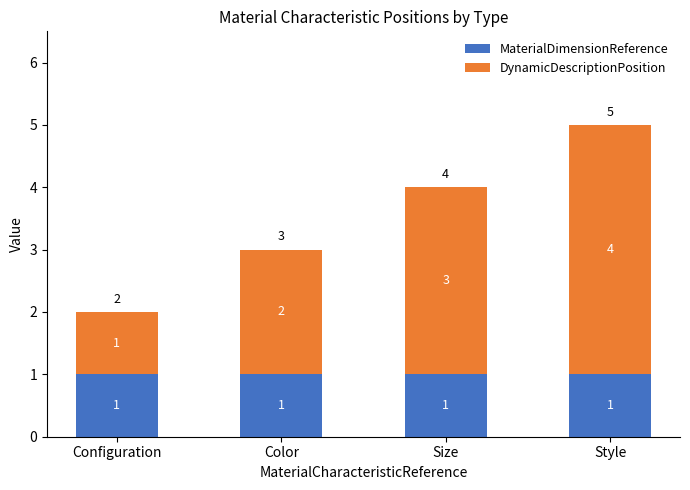

Is it true that MaterialDimensionReference equals 1 at Configuration?

True